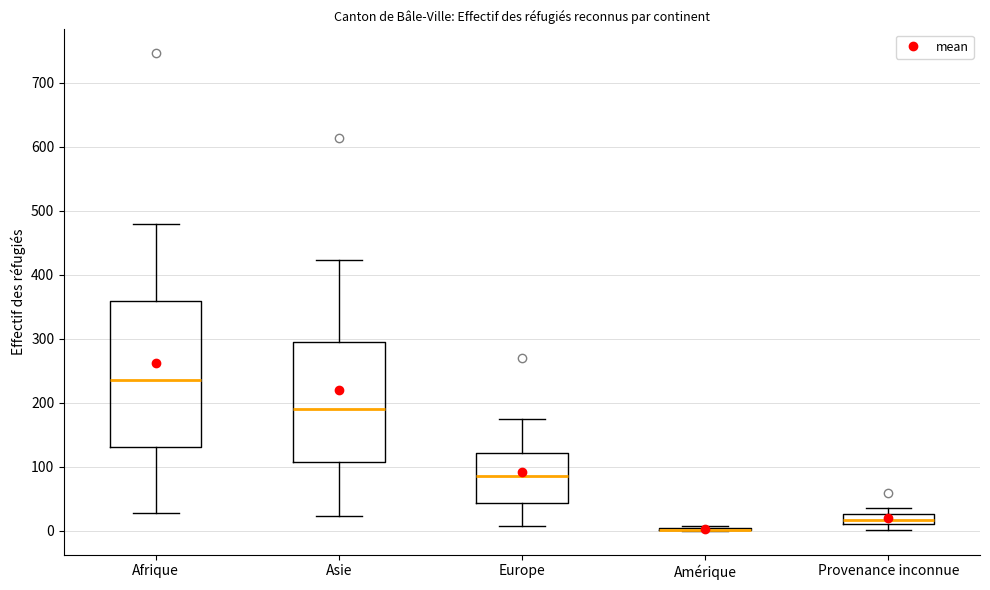

Reading left to right, transcribe this box plot: for each box, give where its median line is, the range the box spans, and where its two whiskers end, as read against the y-axis. The values are not printed on the chart, so give them approximately, as read against the axis.

Afrique: median 240, box 130 to 360, whiskers 30 to 480
Asie: median 190, box 110 to 300, whiskers 20 to 420
Europe: median 90, box 40 to 120, whiskers 10 to 170
Amérique: box collapsed to a line at 0, whiskers 0 to 10
Provenance inconnue: median 20, box 10 to 30, whiskers 0 to 40